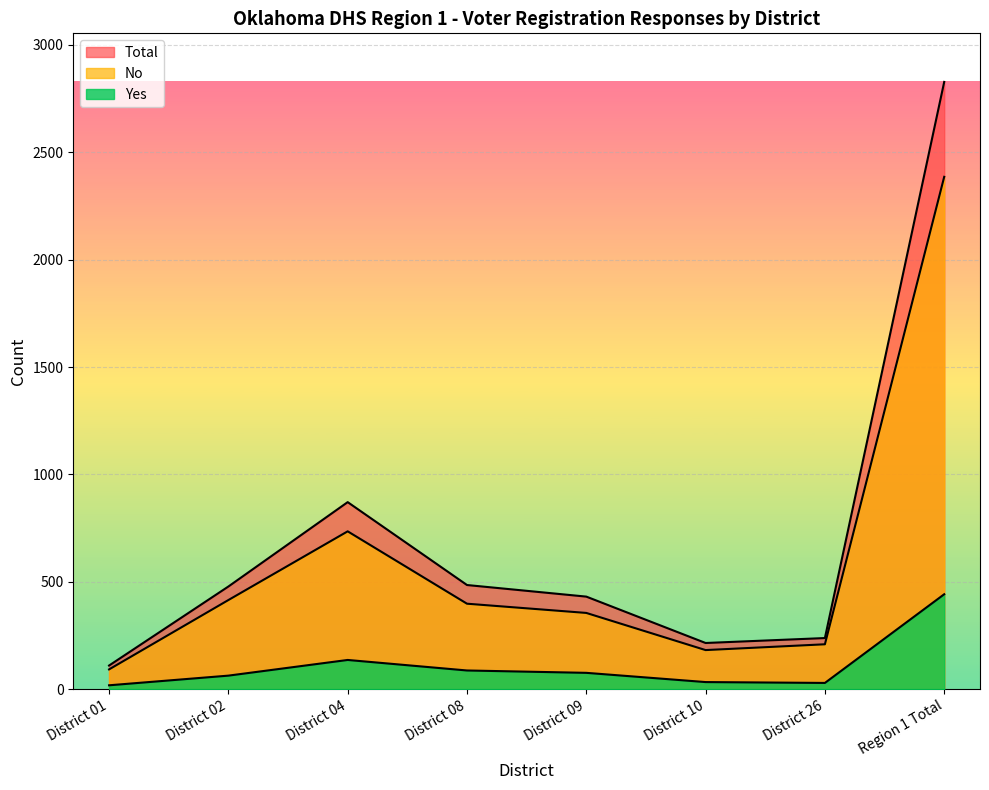

What is the difference between the Total values at District 09 and District 01?

321